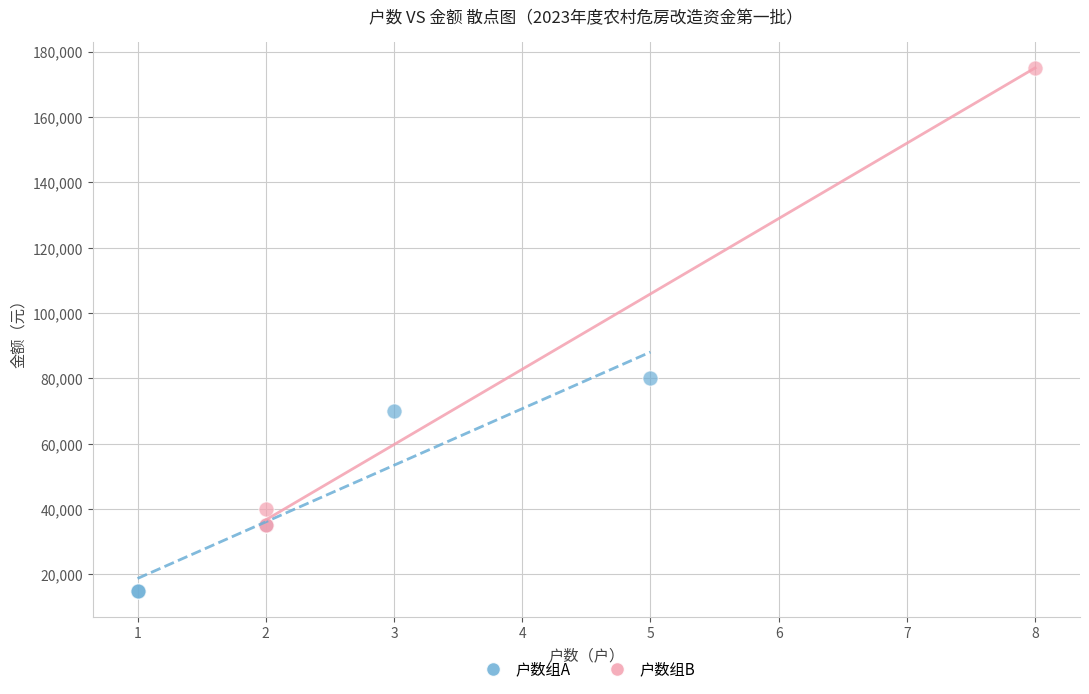

Which series contains the lowest Y value?

户数组A